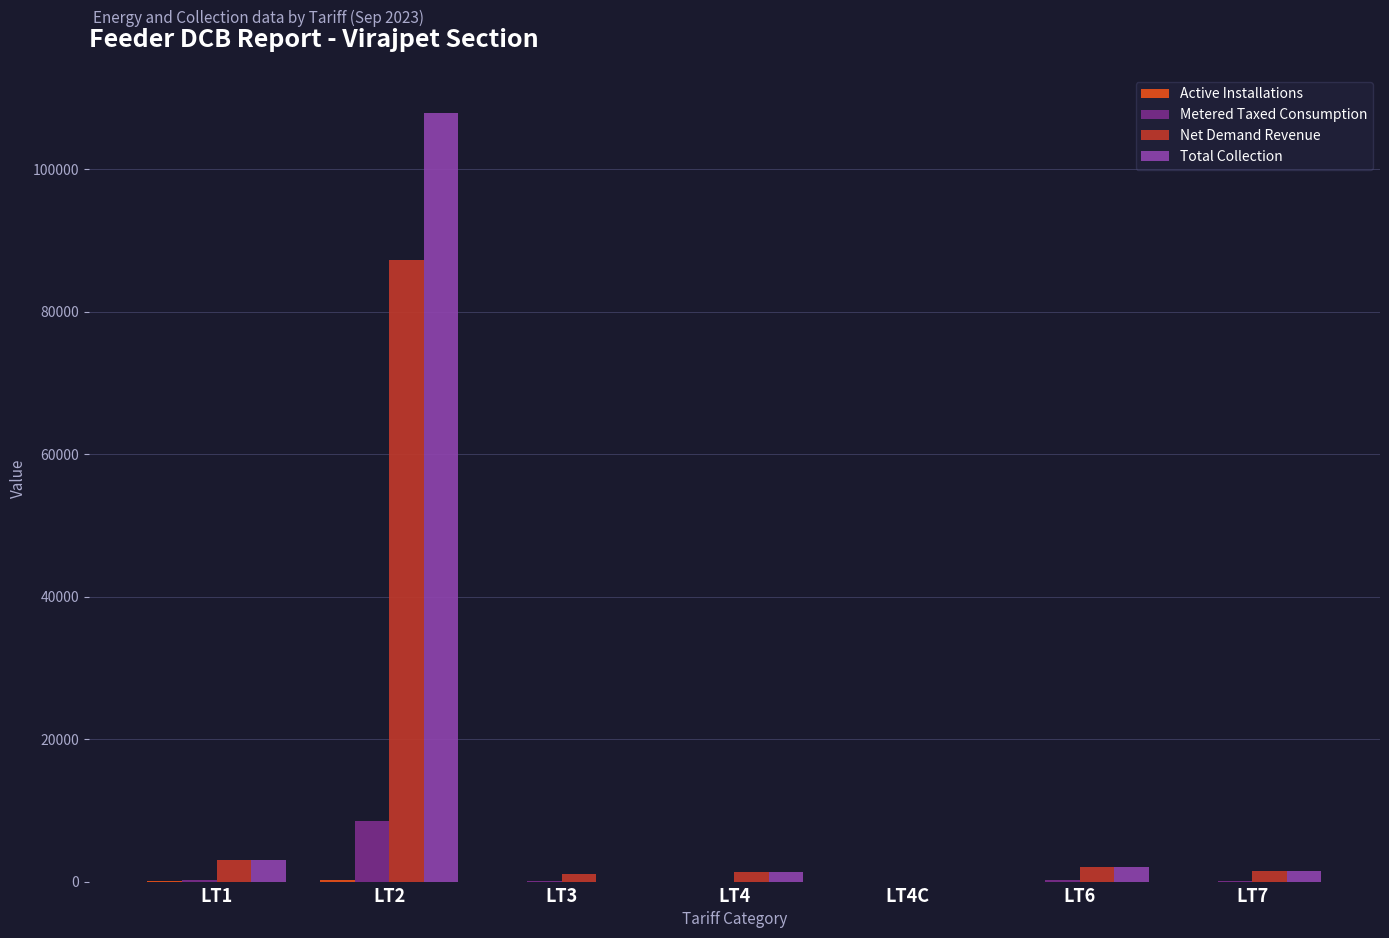

At which category is the sum across all series the highest?

LT2